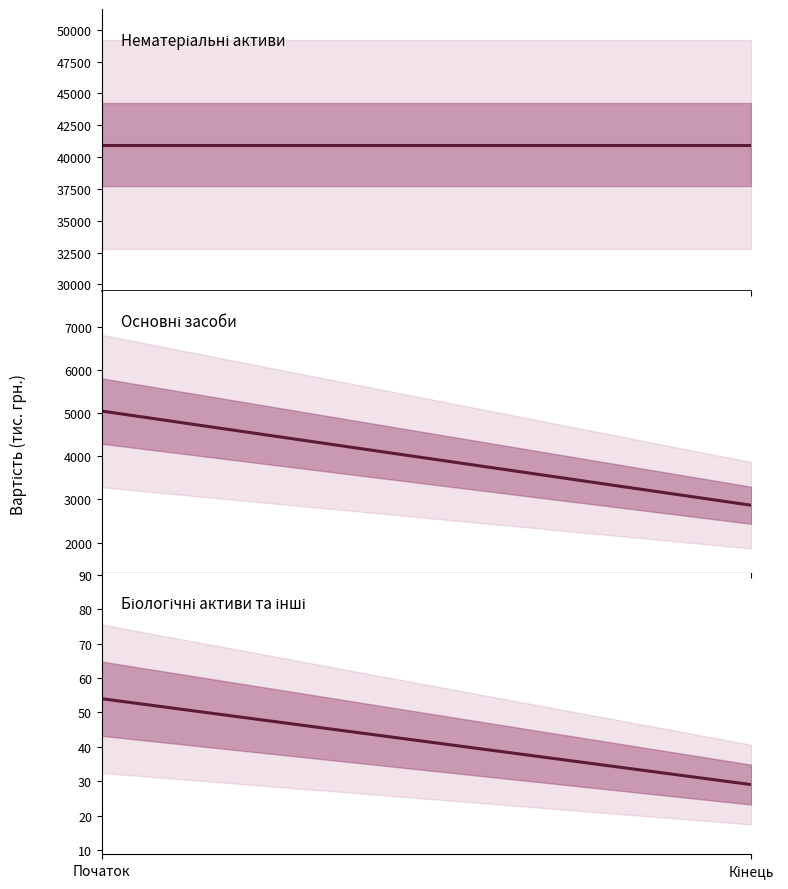

Is this an area chart (filled region under the line)?

No